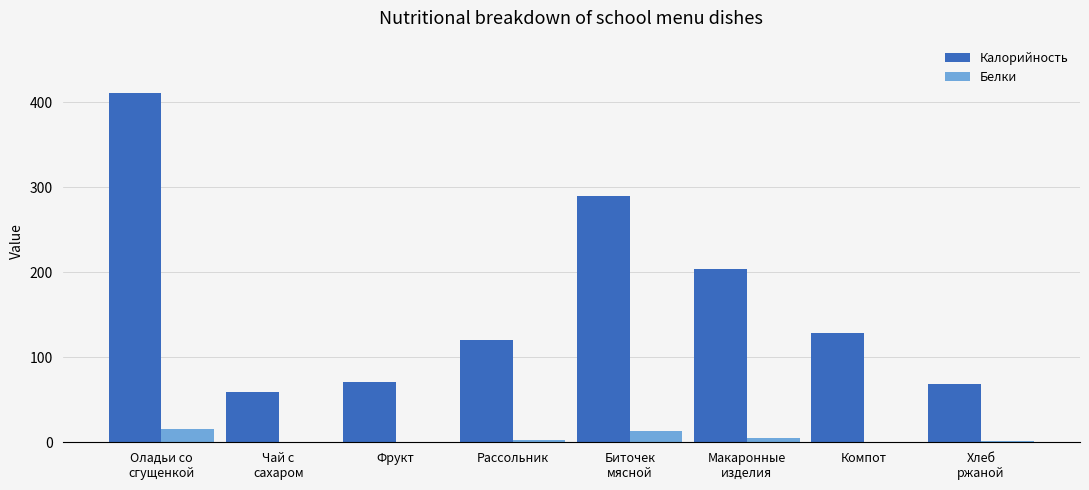

True or false: Белки has a value of 5.4 at Макаронные
изделия.

True